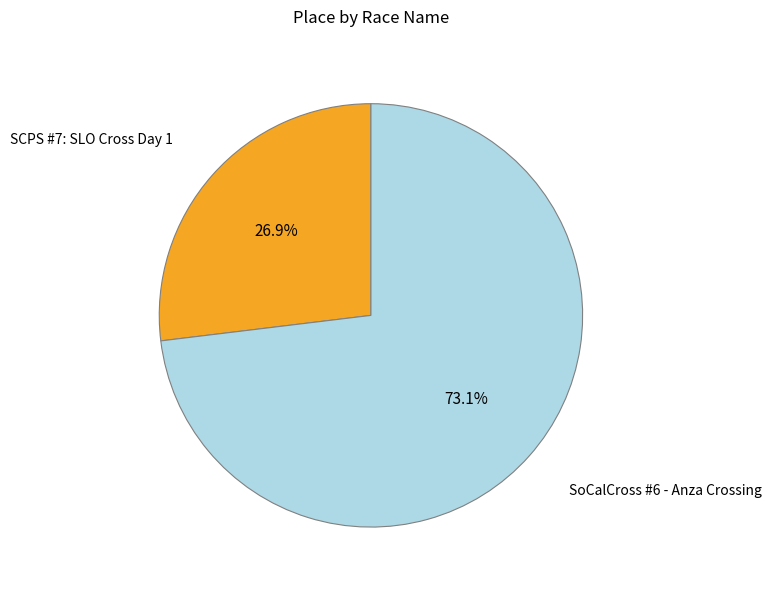

Does any single category account for the majority?

Yes